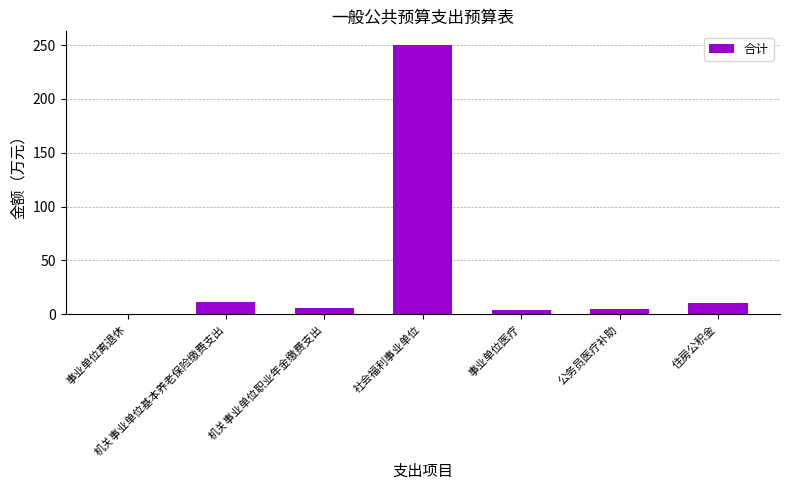

What is the greatest value displayed?

250.2